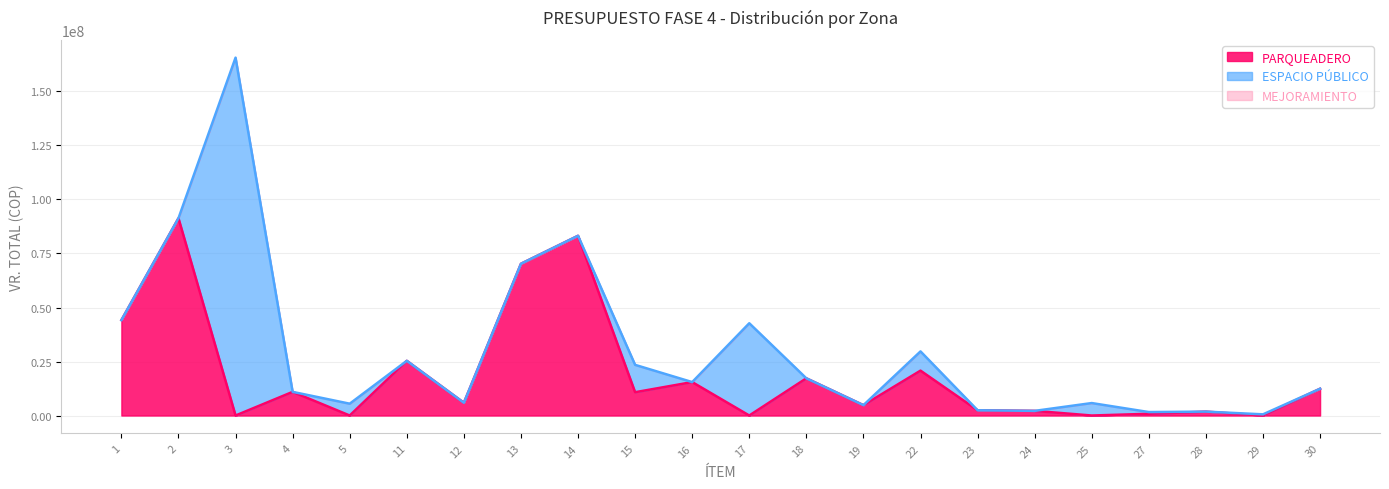

Which series has the largest range (max minus min)?

ESPACIO PÚBLICO